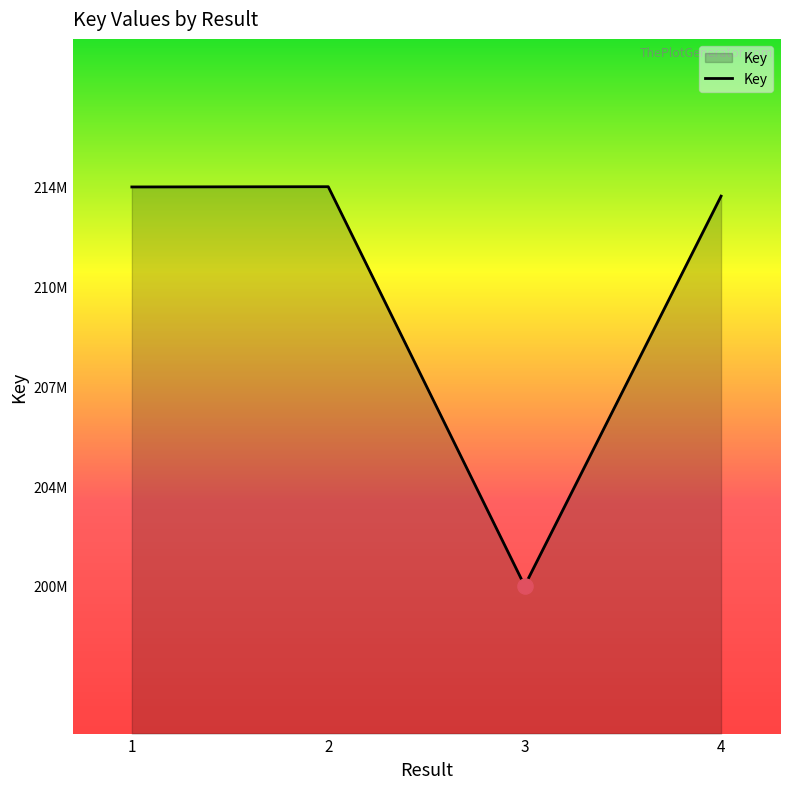

Between 1 and 4, which is larger?

1